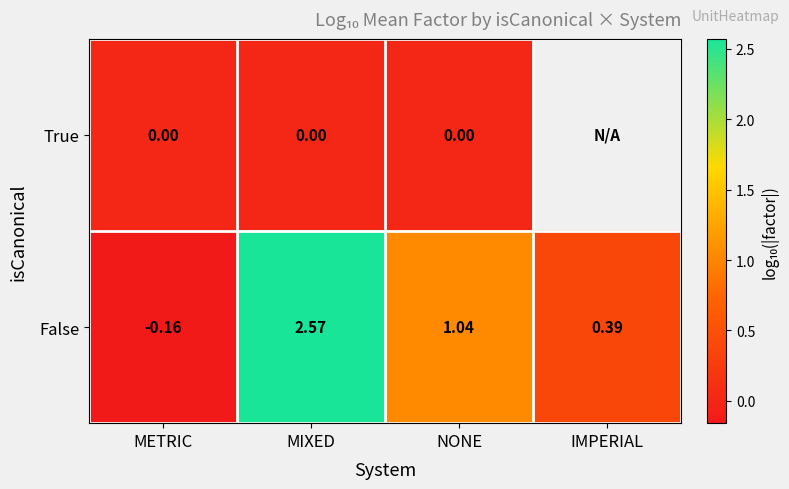

What is the difference between the highest and lowest values at NONE?

1.0